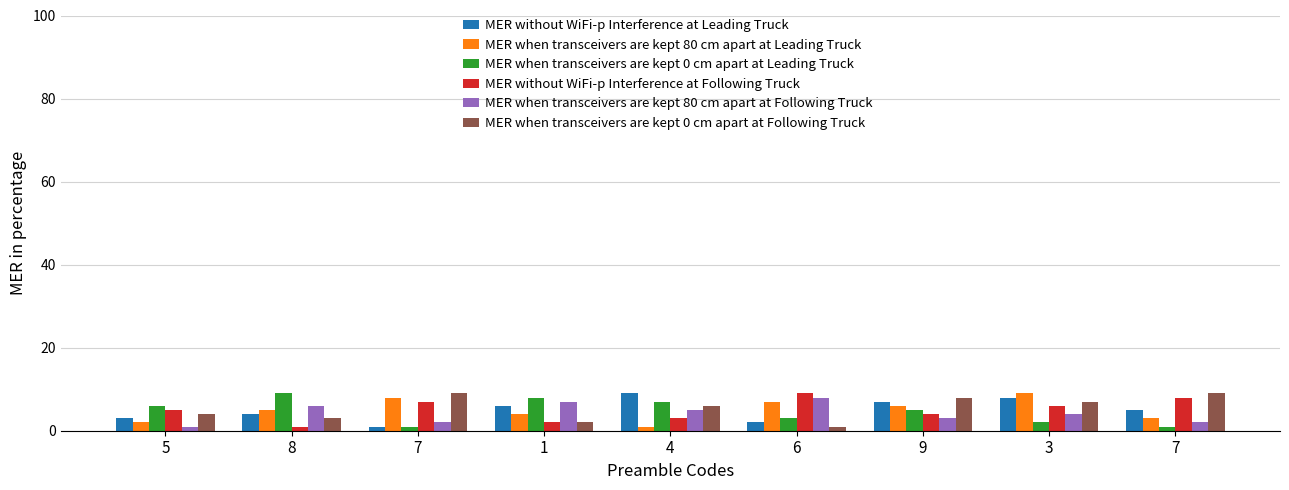

The MER when transceivers are kept 0 cm apart at Leading Truck series shows 3 at 3. True or false?

False